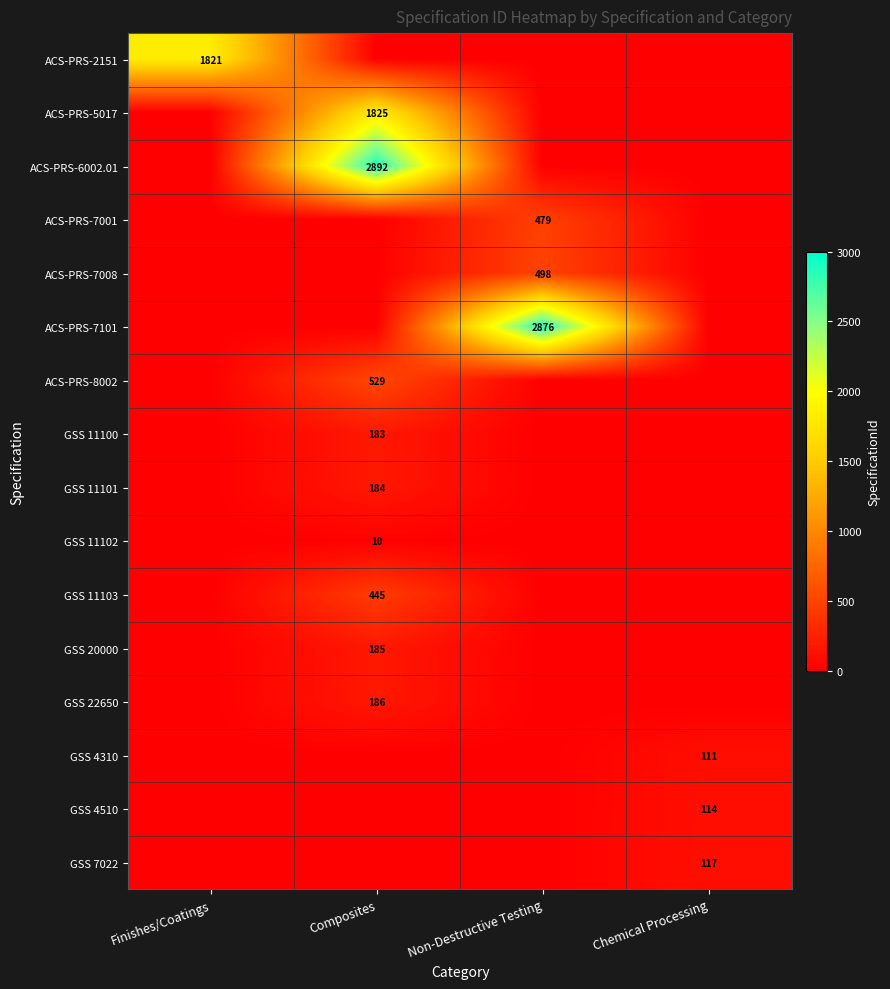

Is it true that GSS 11102 equals 10 at Composites?

True